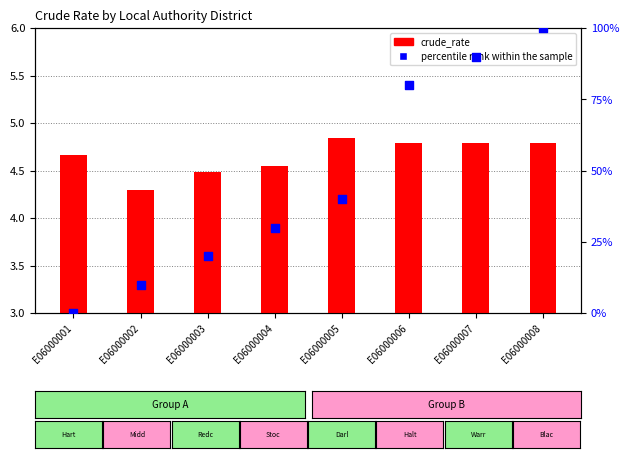

What are all the series names shown in the legend?

crude_rate, percentile rank within the sample